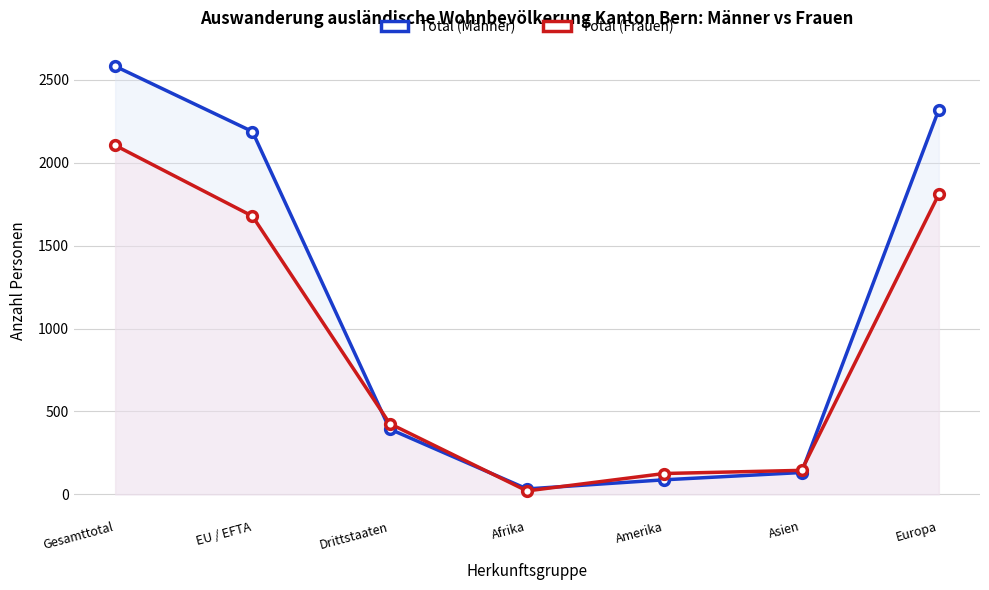

Rank the series by their maximum value, from lowest to highest.

Total (Frauen), Total (Männer)